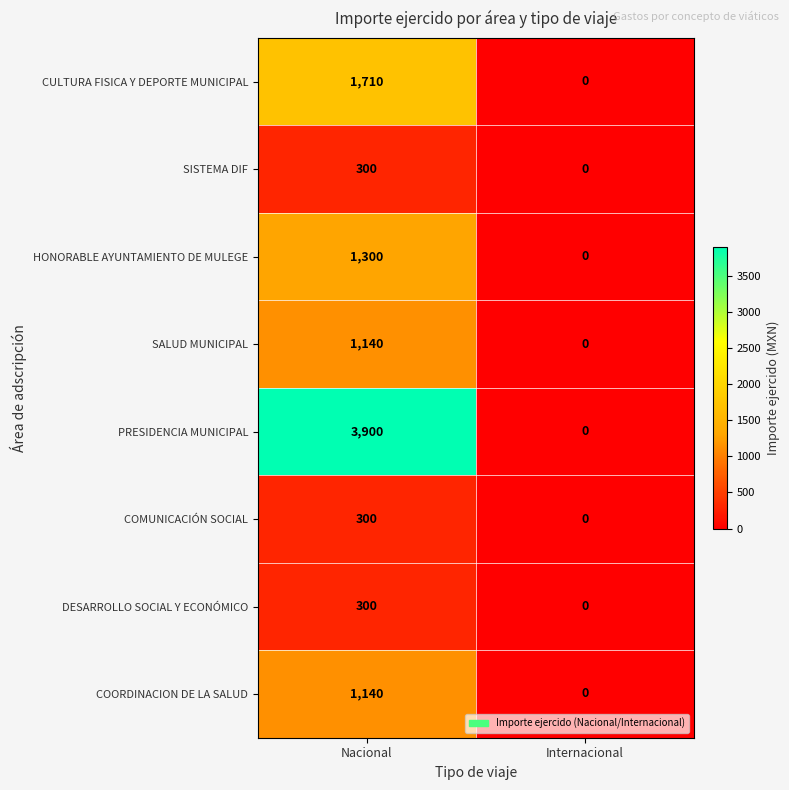

Which series has the widest spread of values?

PRESIDENCIA MUNICIPAL